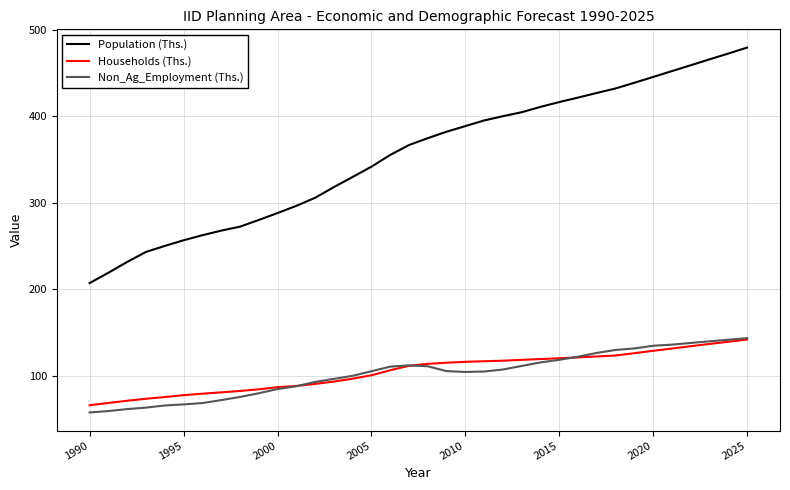

True or false: Population (Ths.) and Non_Ag_Employment (Ths.) intersect in this chart.

False